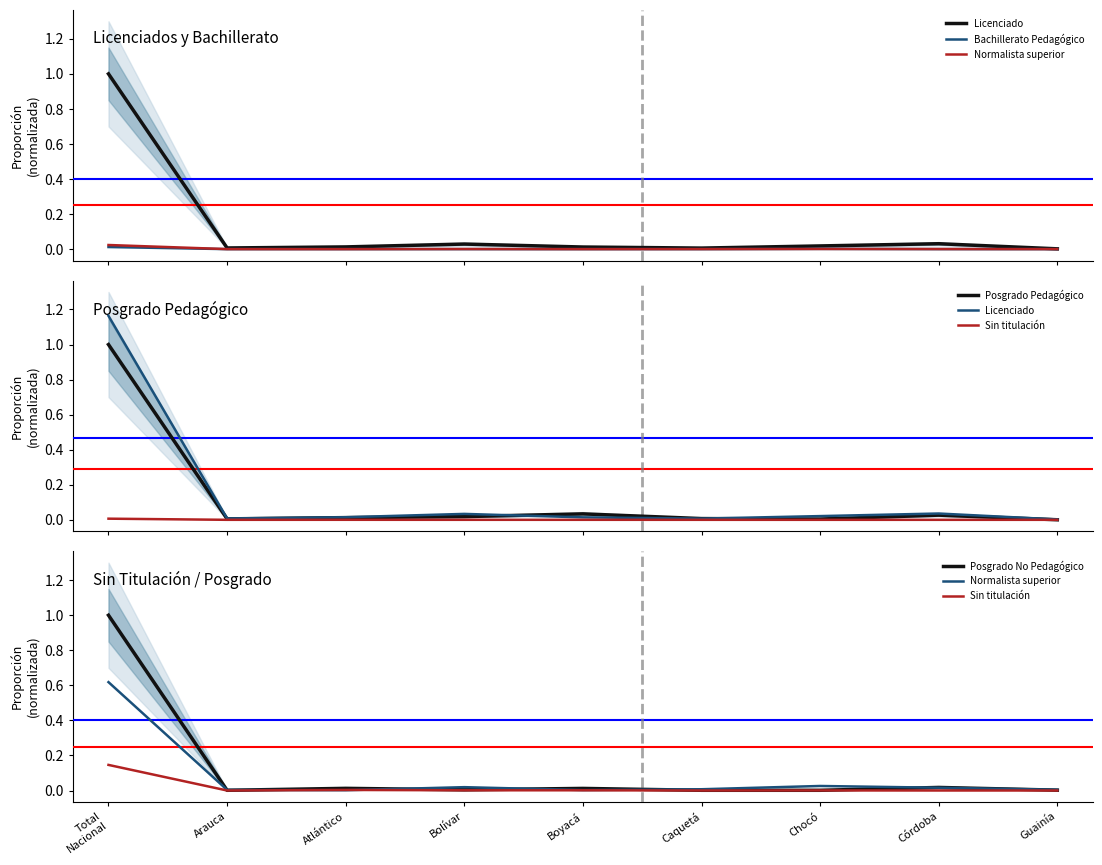

At which label does Posgrado Pedagógico reach its peak?

Total
Nacional